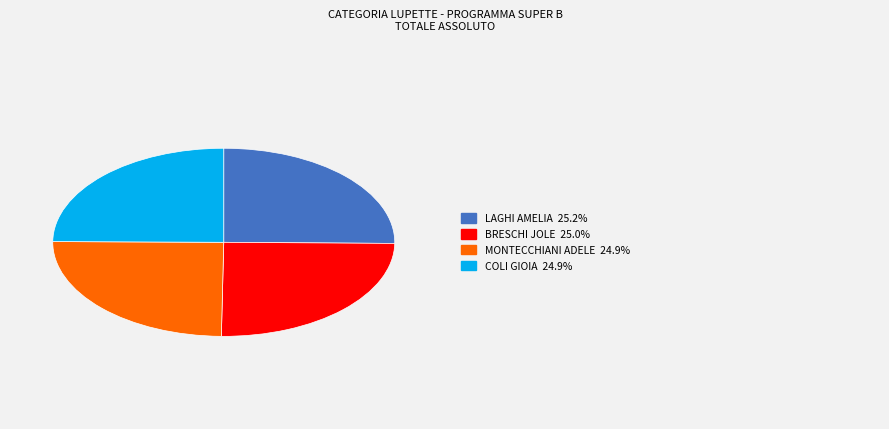

Is there any slice that represents more than half of the pie?

No